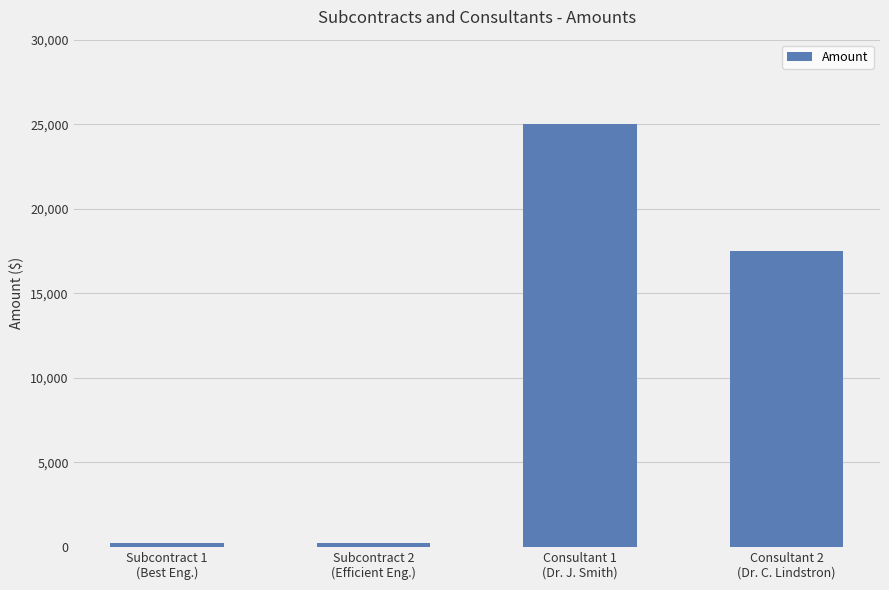

Reading left to right, what are all the values shown in this chart?

Subcontract 1
(Best Eng.)=200	Subcontract 2
(Efficient Eng.)=200	Consultant 1
(Dr. J. Smith)=25000	Consultant 2
(Dr. C. Lindstron)=17500